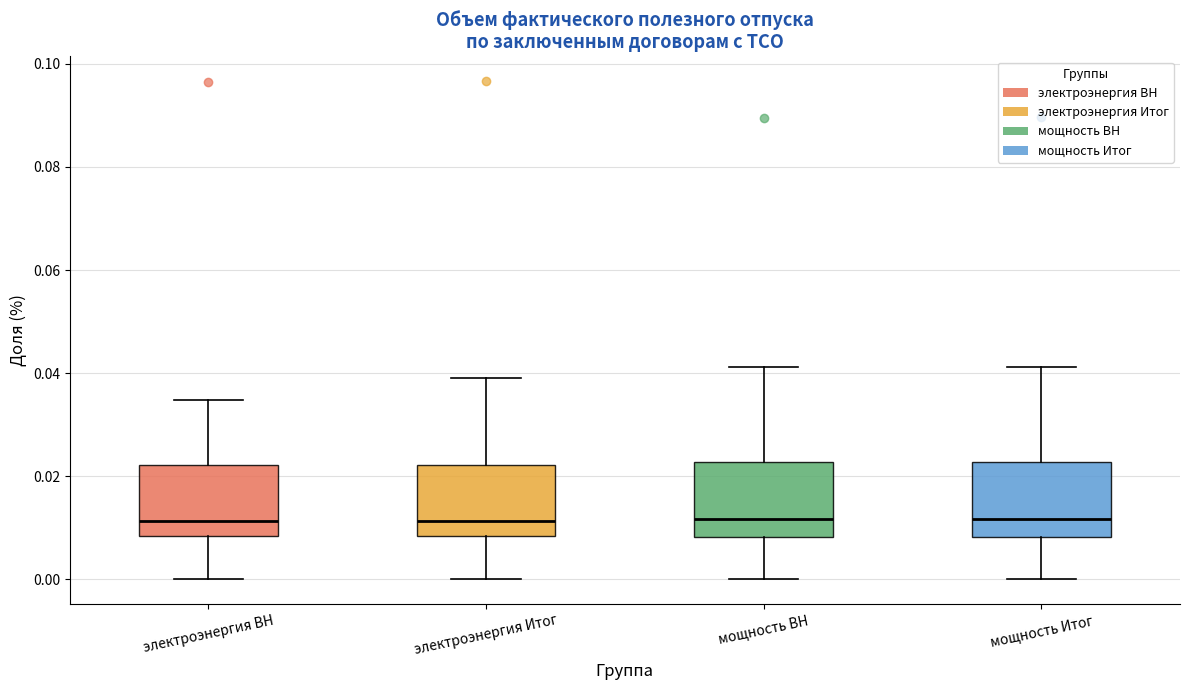

Where does the lower whisker of the box for мощность ВН end on the y-axis? The values are not printed on the chart, so give them approximately, as read against the axis.

0.000